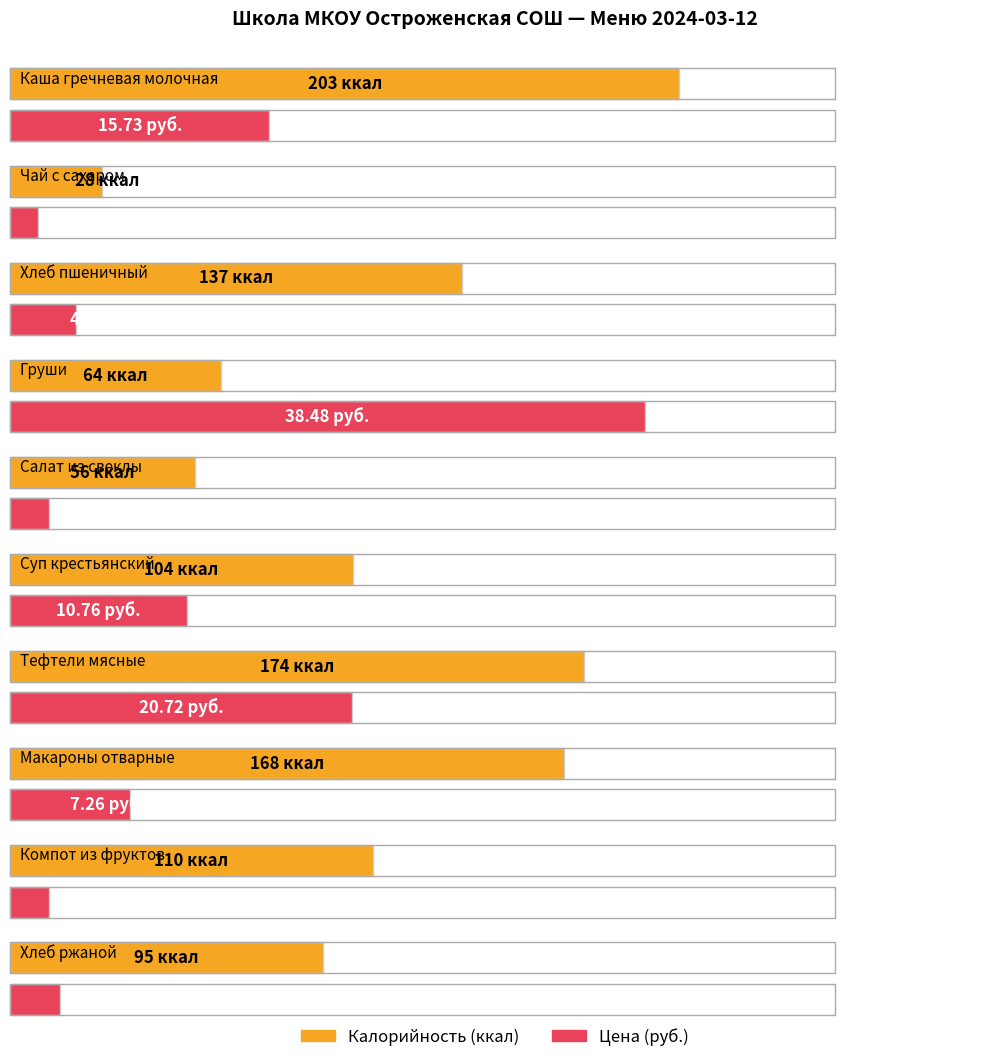

True or false: Цена has a value of 20.7 at Тефтели мясные.

True